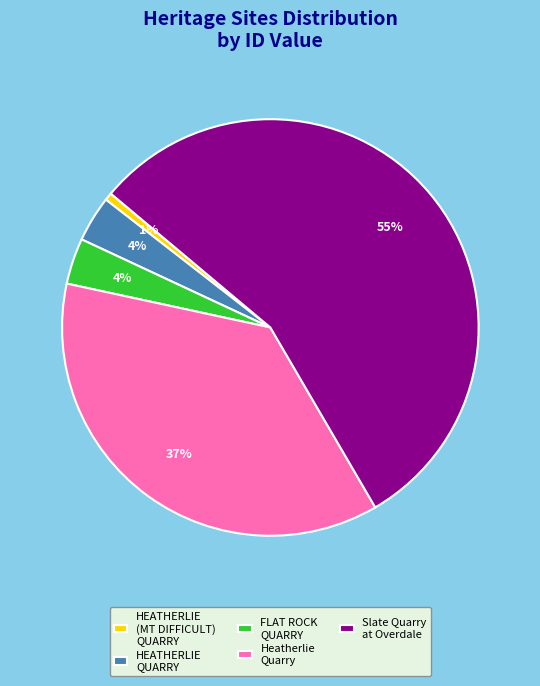

To the nearest percent, what is the average slice percentage?

20%